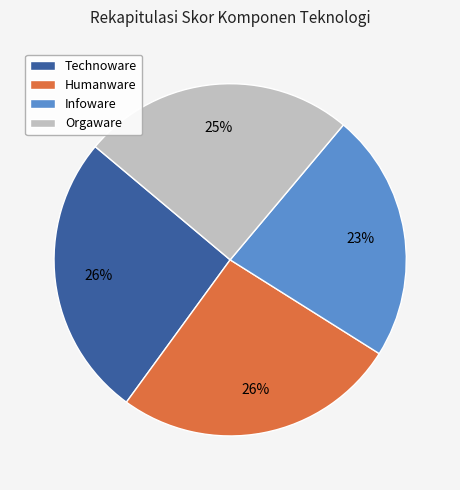

What is the smallest slice in the pie chart?

Infoware